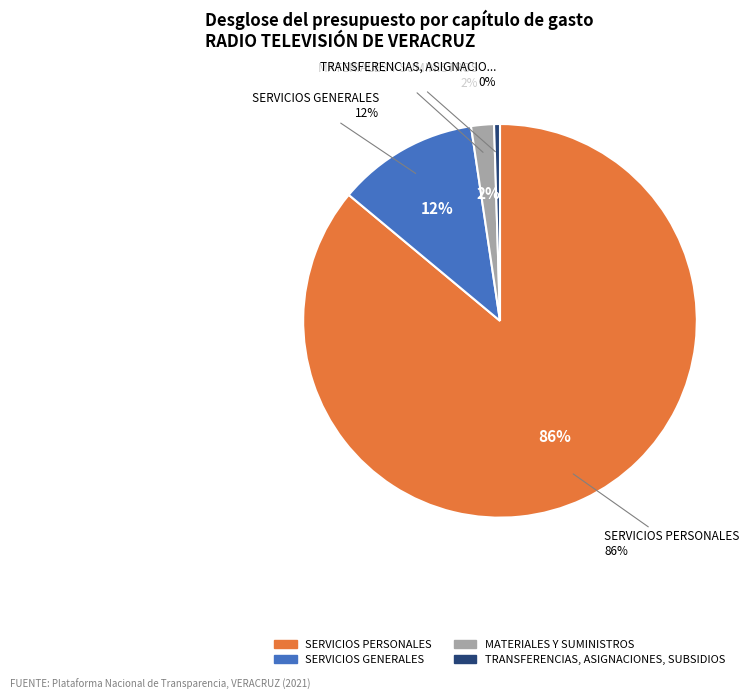

Count the number of slices in the pie.

5